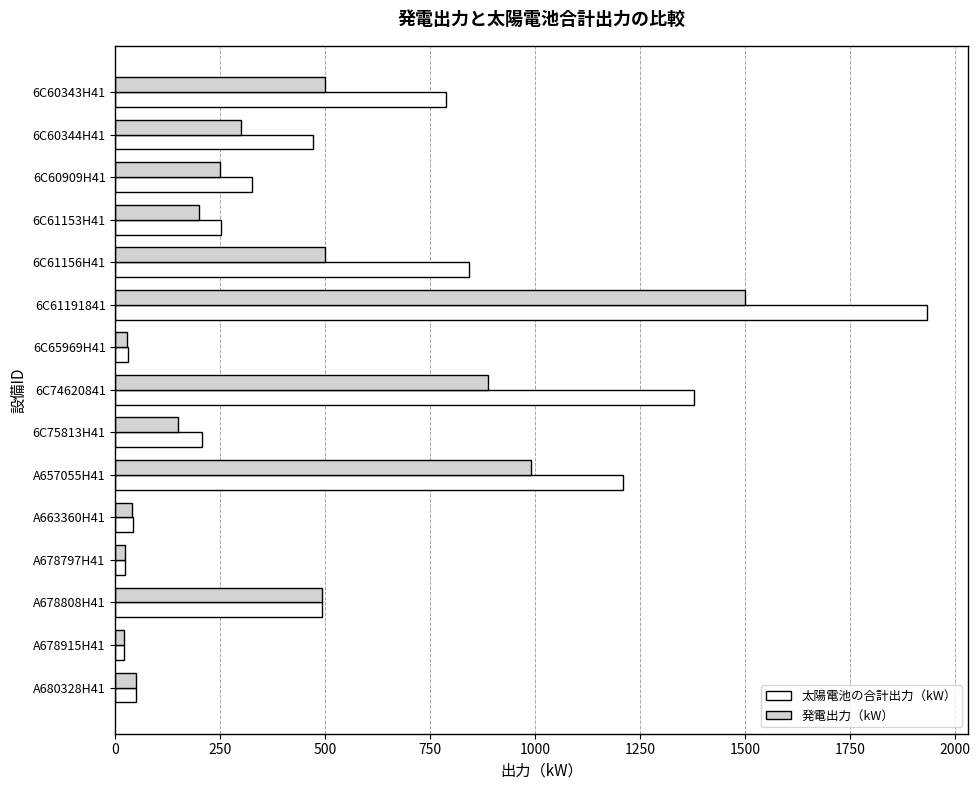

At which category is the sum across all series the highest?

6C61191841